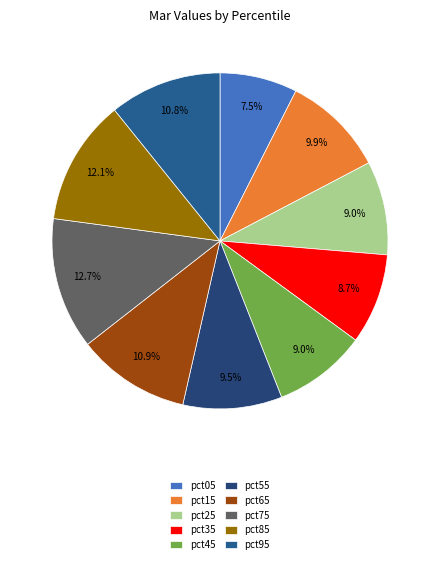

To the nearest percent, what is the difference between the largest and smallest slice percentages?

5%